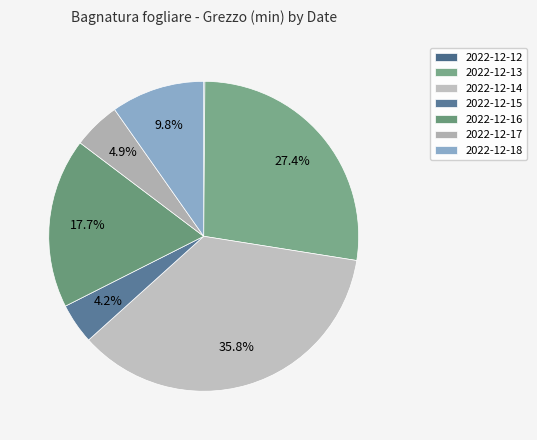

How many segments does this pie chart have?

7